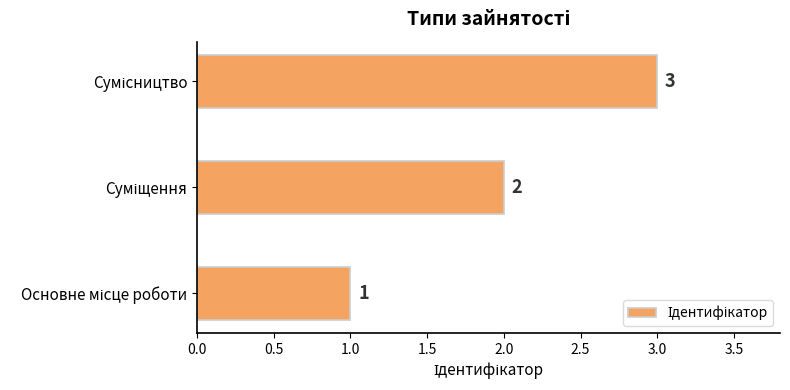

What is the sum of all values?

6